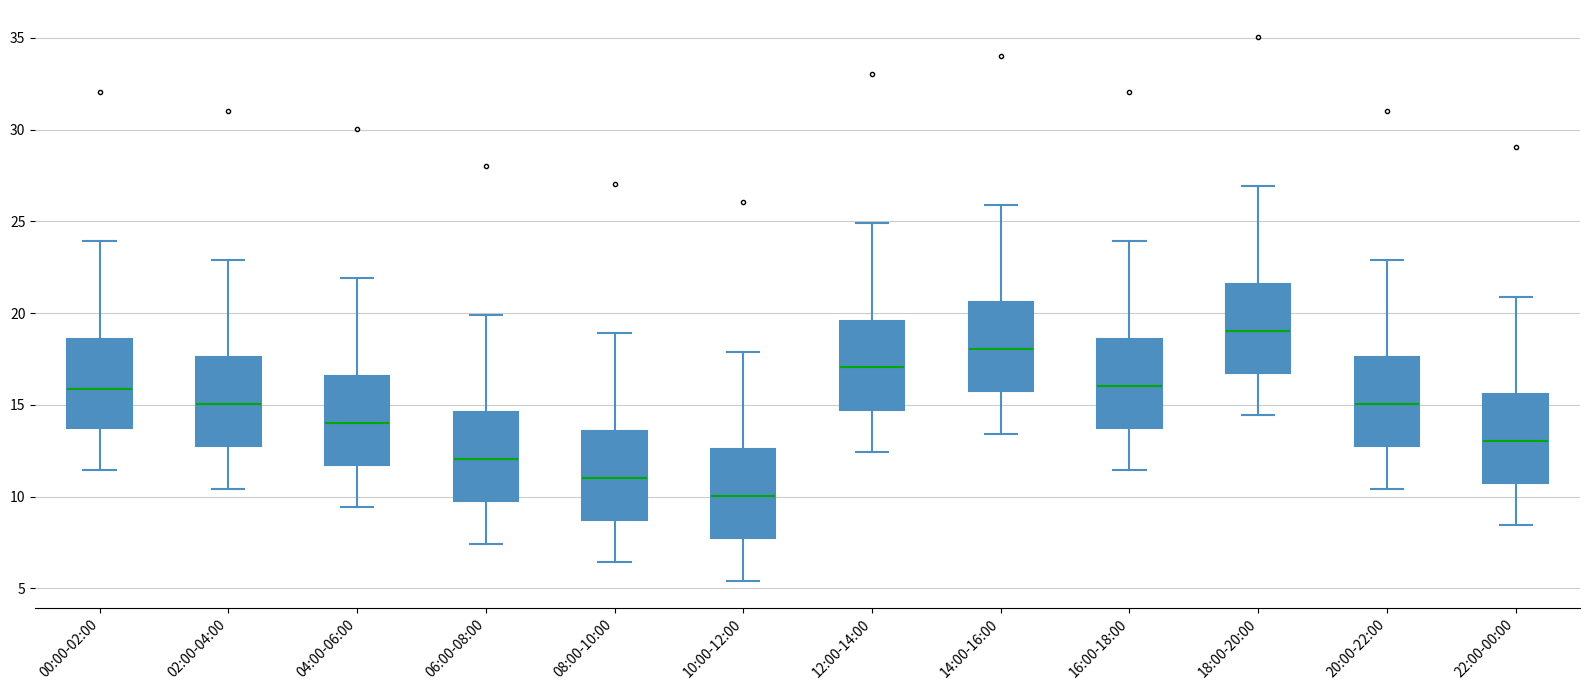

Which box's median line is the lowest?

10:00-12:00